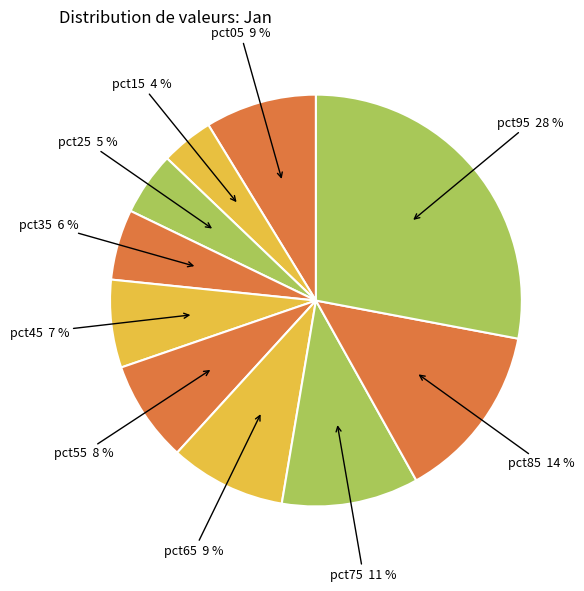

To the nearest percent, what is the difference between the pct15 and pct45 slice percentages?

3%